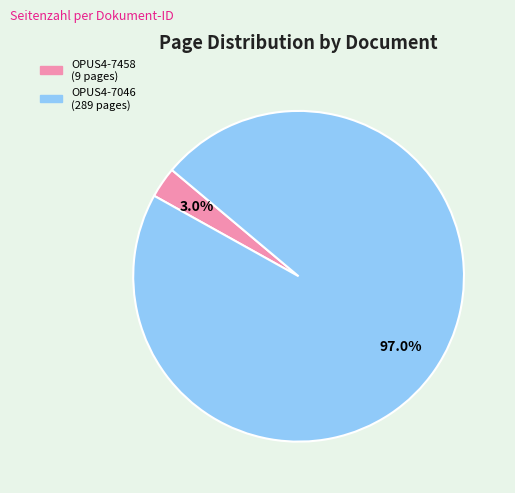

What is the largest slice in the pie chart?

OPUS4-7046